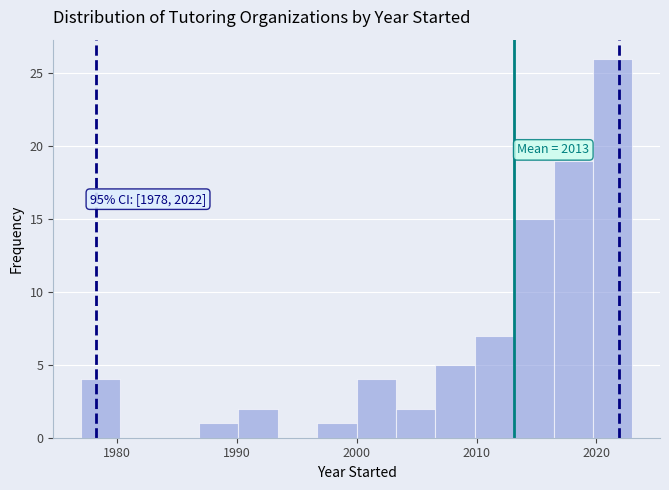

Around what value on the x-axis is the tallest bar? Give the approximate position of its centre, as read against the axis.

2021